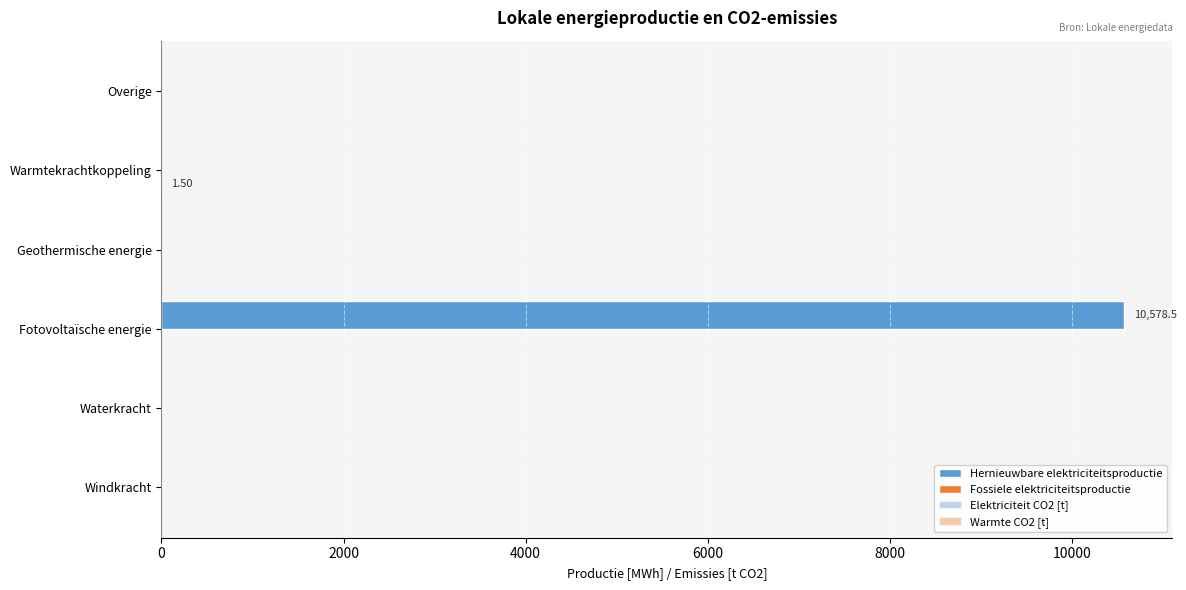

How many data points does each series have?

6